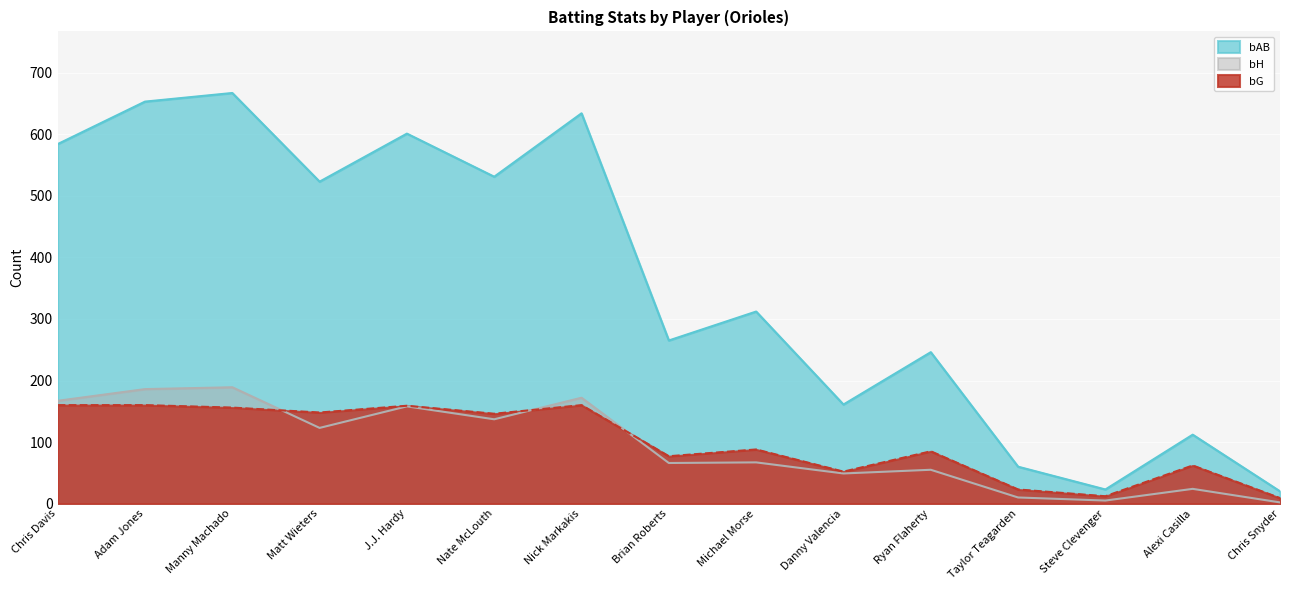

How many data points in bH are less than 67?

7